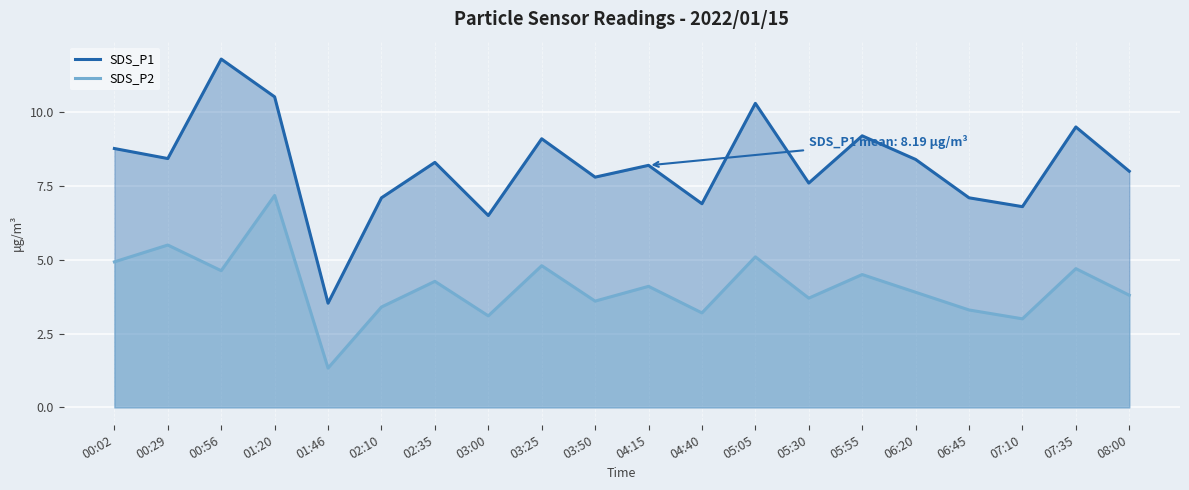

What is the difference between the highest and lowest values at 07:35?

4.8